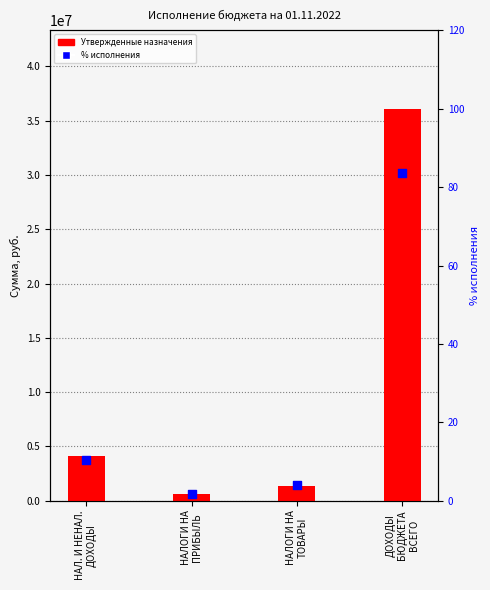

At how many categories does at least one series exceed 28677143?

1